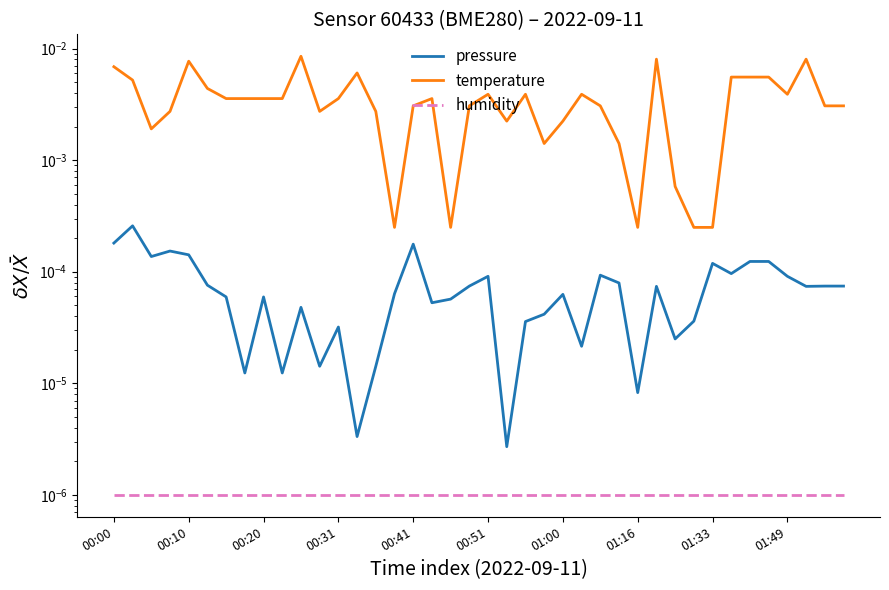

Is the value of temperature at 01:33 greater than the value of pressure at 01:00?

Yes